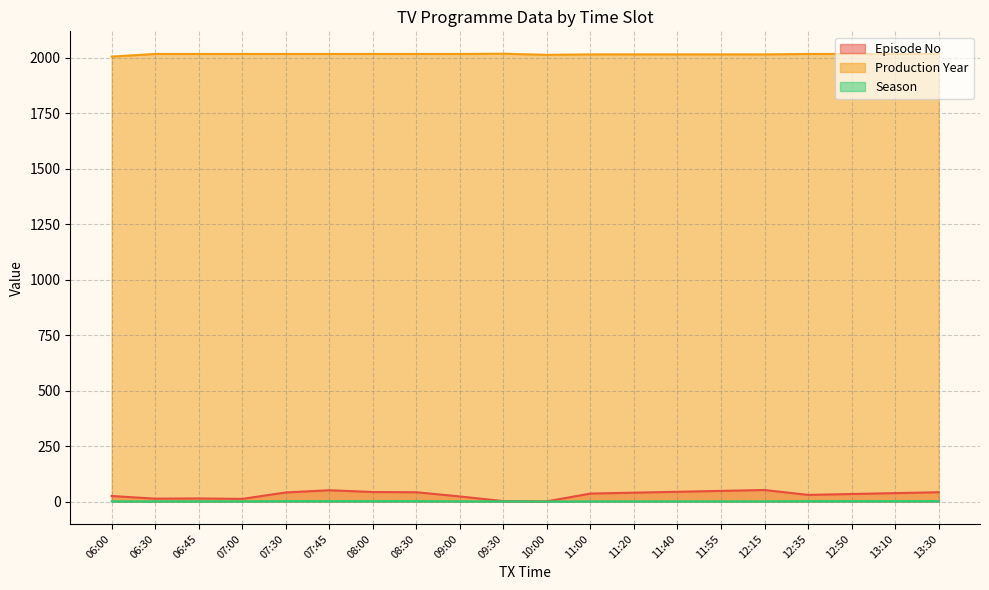

Reading right to left, transcribe all the data shown in this chart.

Episode No: 13:30=42	13:10=38	12:50=34	12:35=30	12:15=52	11:55=48	11:40=44	11:20=40	11:00=36	10:00=1	09:30=2	09:00=23	08:30=42	08:00=43	07:45=51	07:30=41	07:00=12	06:45=14	06:30=13	06:00=25
Production Year: 13:30=2017	13:10=2017	12:50=2017	12:35=2017	12:15=2015	11:55=2015	11:40=2015	11:20=2015	11:00=2015	10:00=2013	09:30=2018	09:00=2017	08:30=2017	08:00=2017	07:45=2017	07:30=2017	07:00=2017	06:45=2017	06:30=2017	06:00=2005
Season: 13:30=2	13:10=2	12:50=2	12:35=2	12:15=1	11:55=1	11:40=1	11:20=1	11:00=1	10:00=0	09:30=1	09:00=1	08:30=2	08:00=2	07:45=2	07:30=2	07:00=1	06:45=1	06:30=1	06:00=1